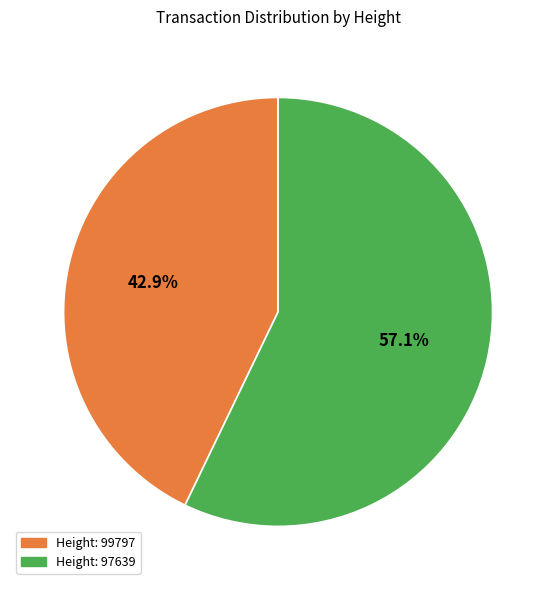

Is there any slice that represents more than half of the pie?

Yes